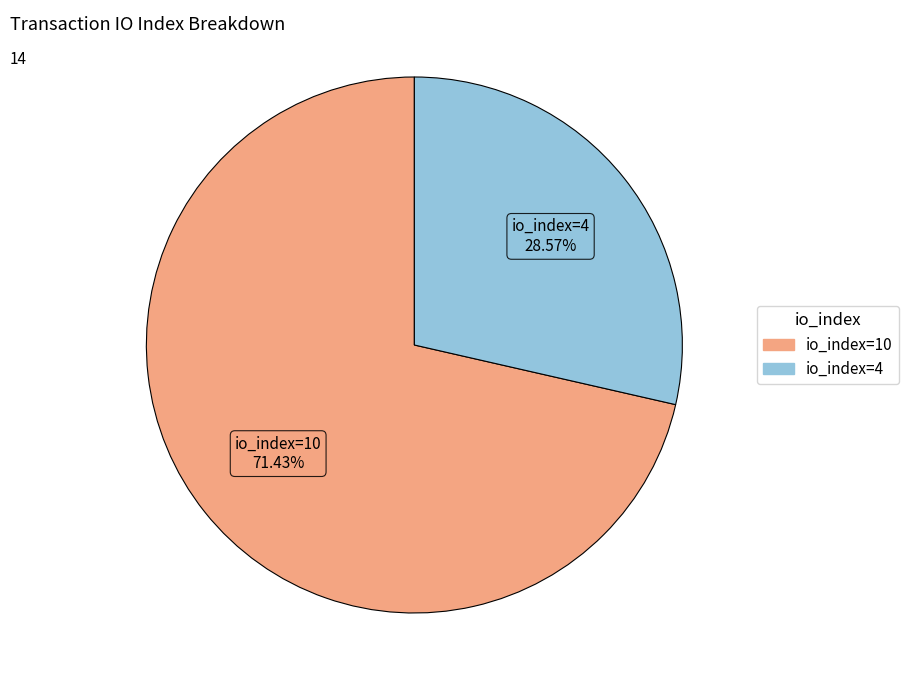

Do io_index=4 and io_index=10 together represent more than half of the pie?

Yes